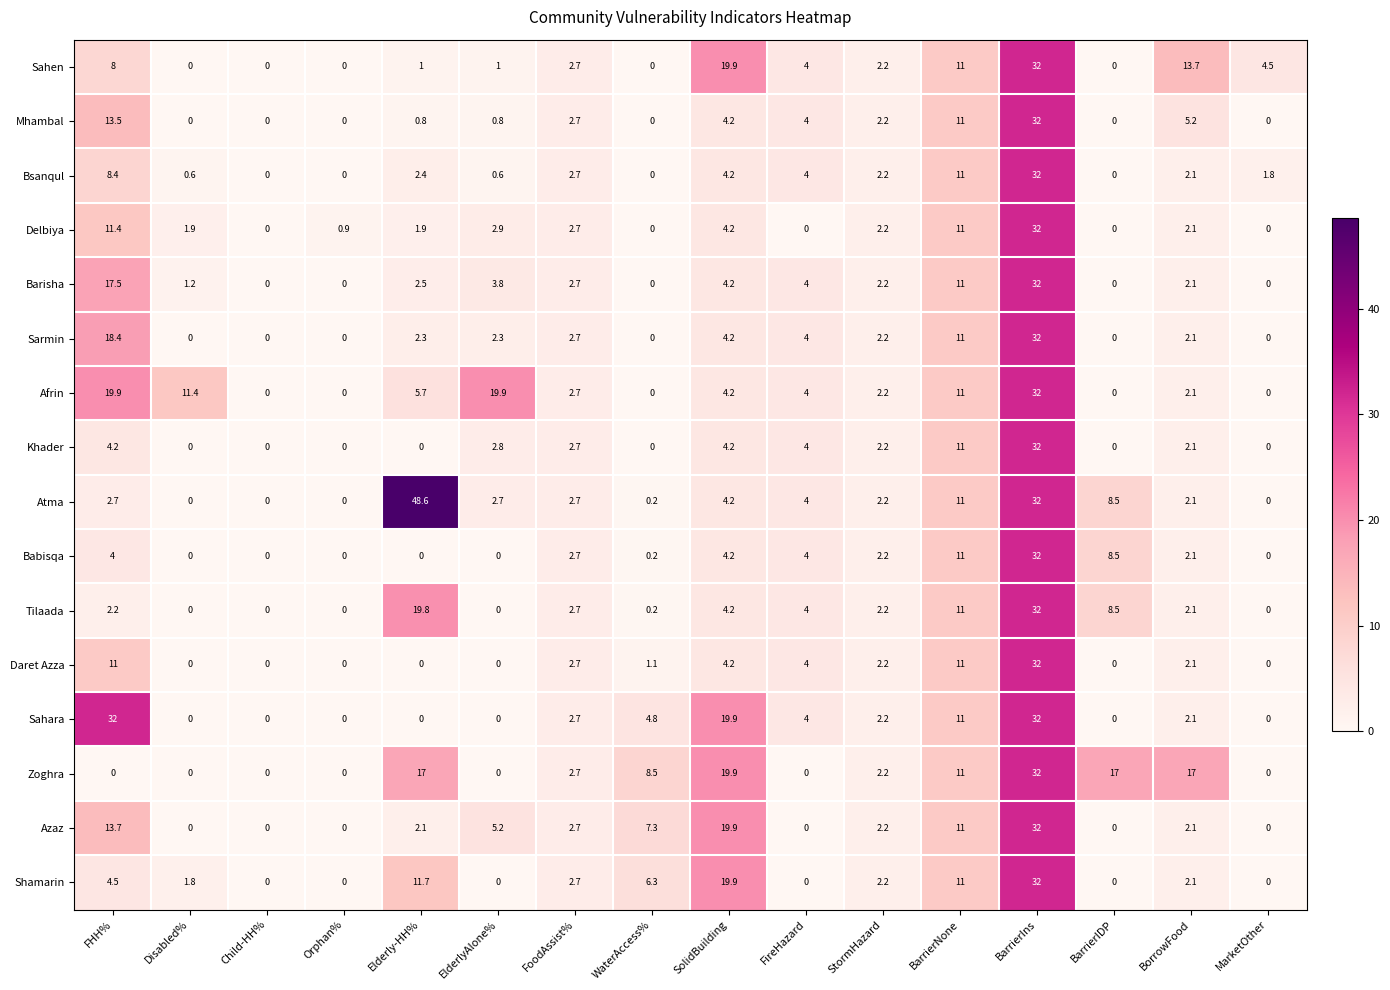

Which series has the largest total across all categories?

Zoghra